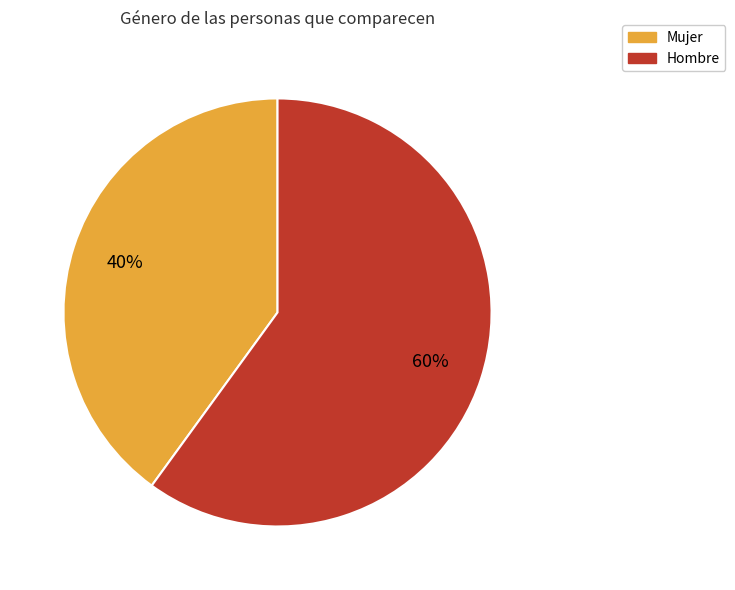

Which category has the biggest portion of the pie?

Hombre